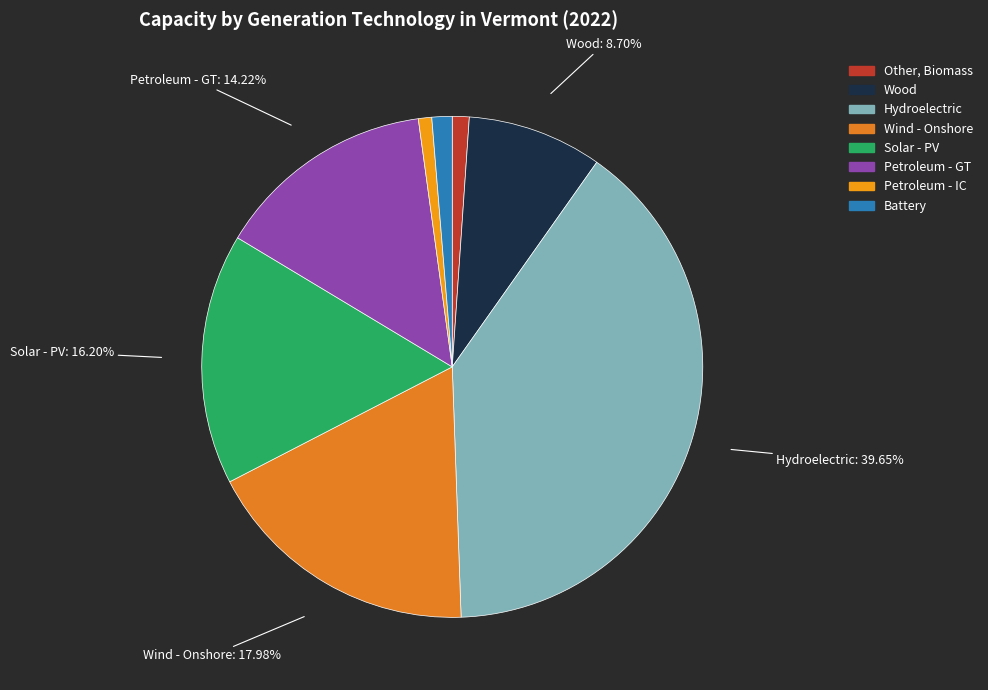

To the nearest percent, what percentage of the pie is Wind - Onshore?

18%